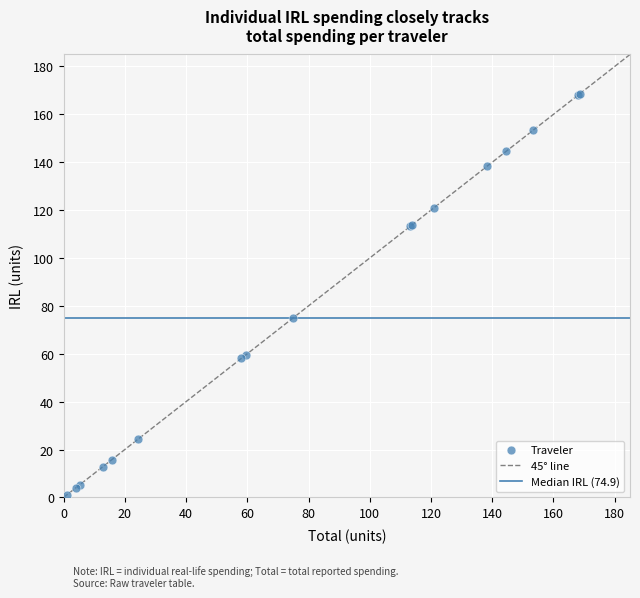

What Y value in the scatter plot is closest to 84?

74.9